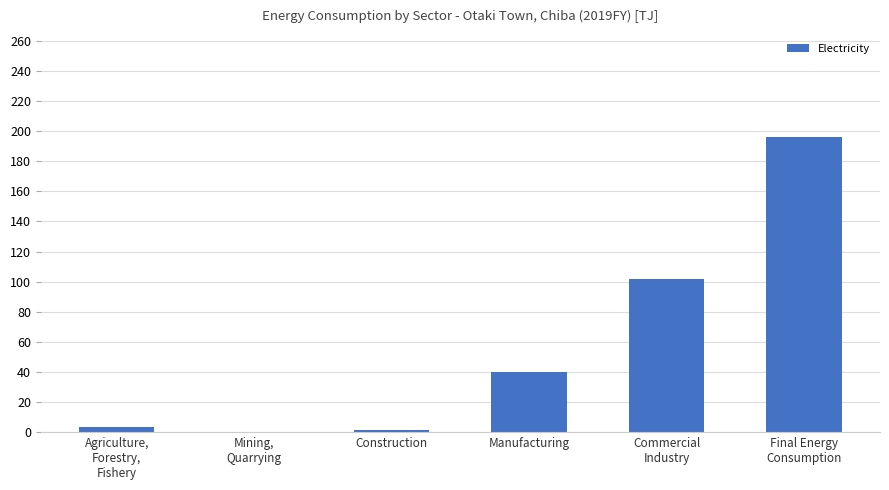

The chart shows a value of 1.5 at Construction. True or false?

True